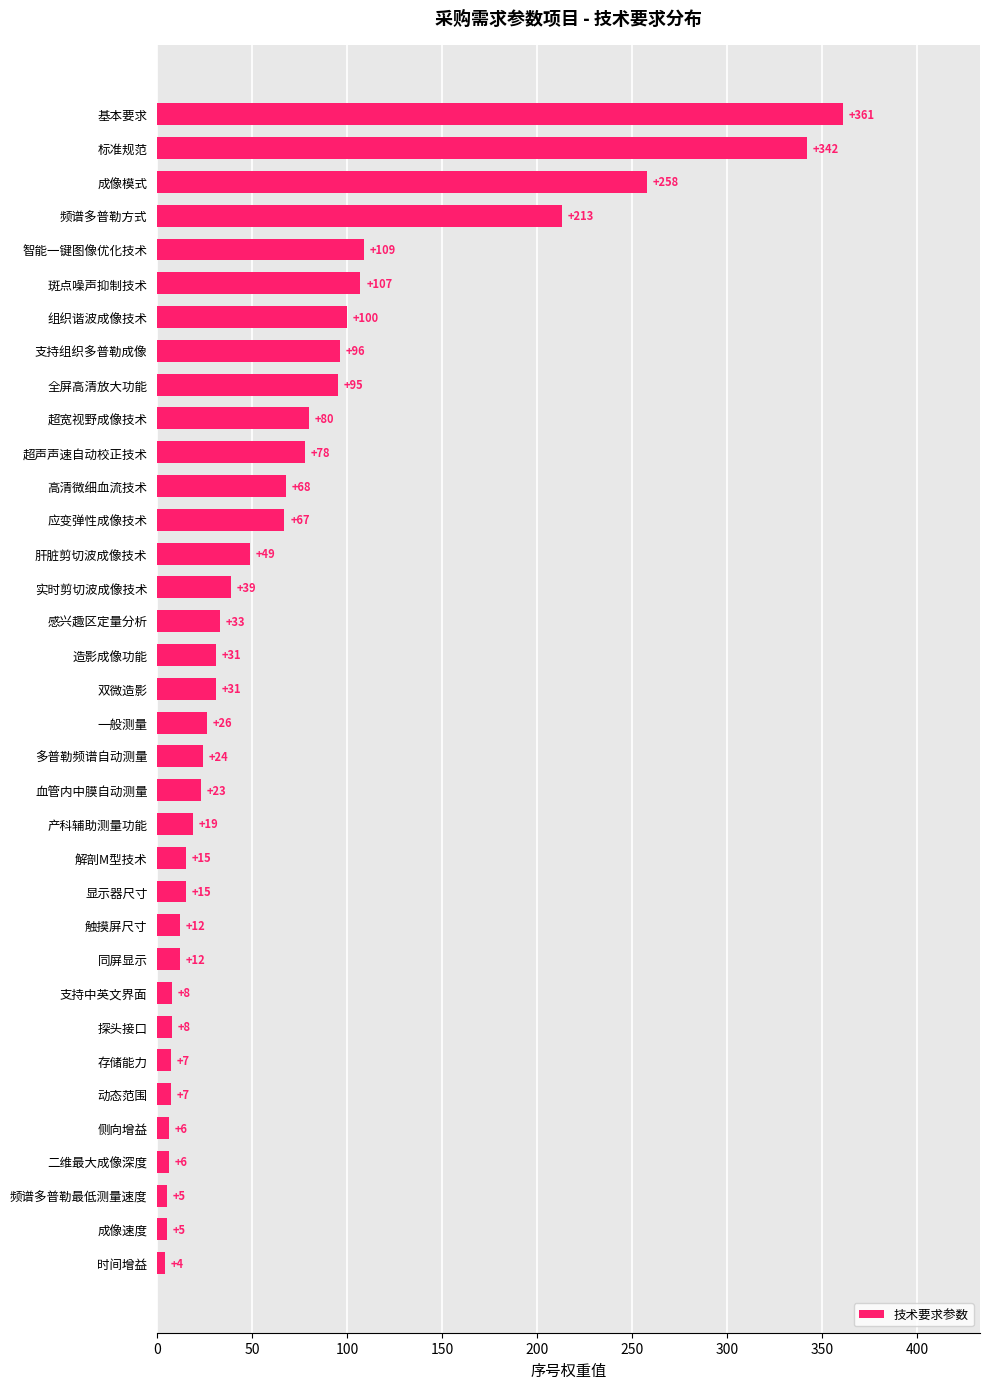

What is the minimum value shown in the chart?

4